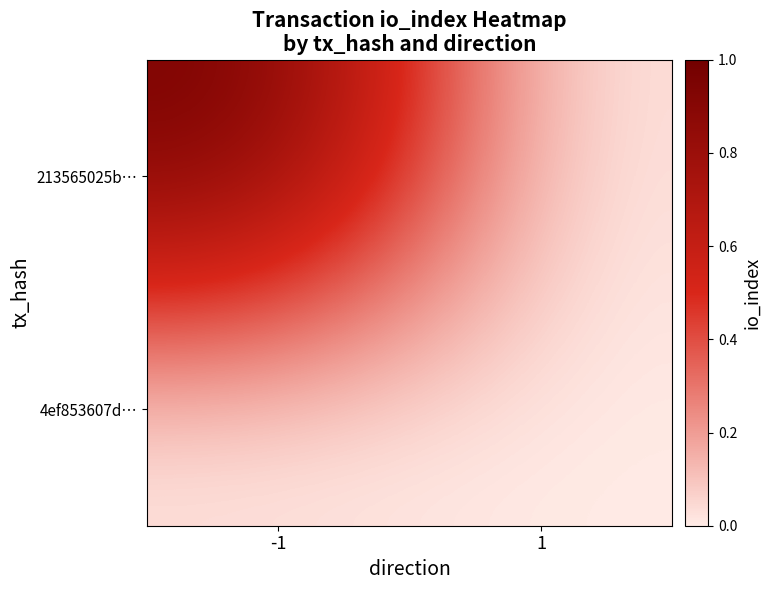

At how many categories does at least one series exceed 0?

1